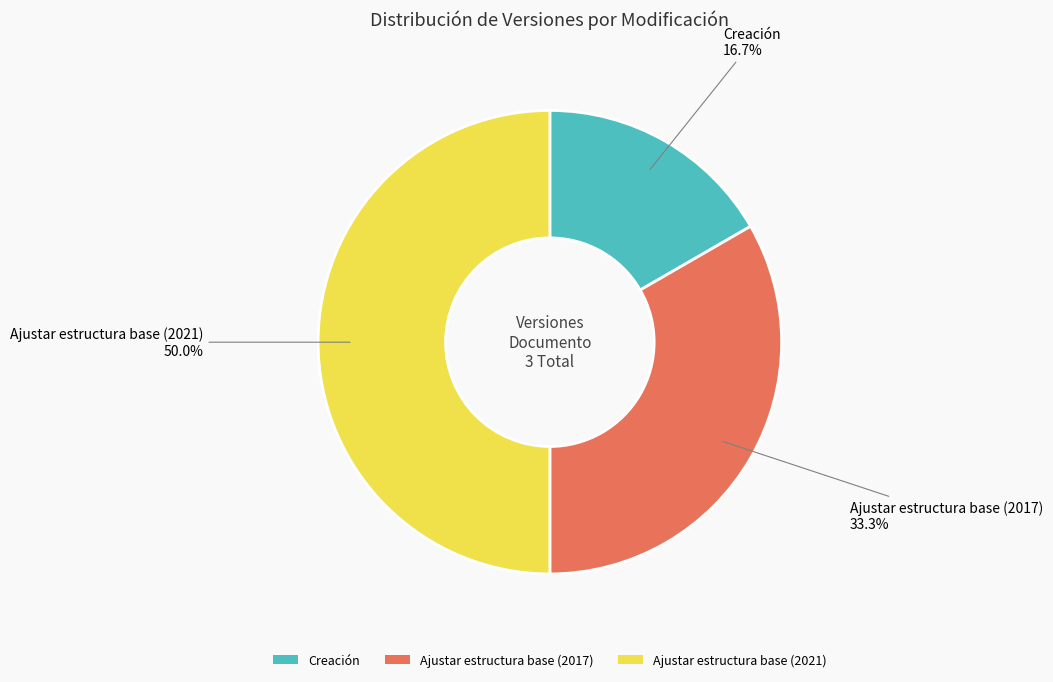

Which has a higher value, Creación or Ajustar estructura base (2021)?

Ajustar estructura base (2021)